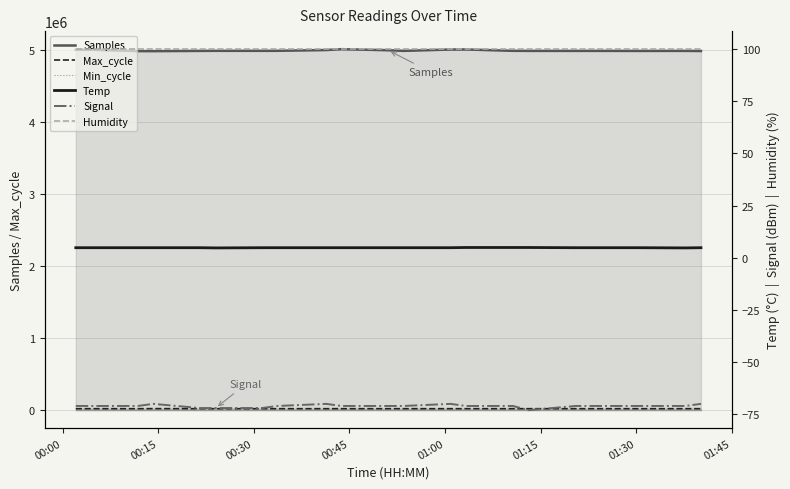

True or false: Max_cycle and Min_cycle cross at least once.

False